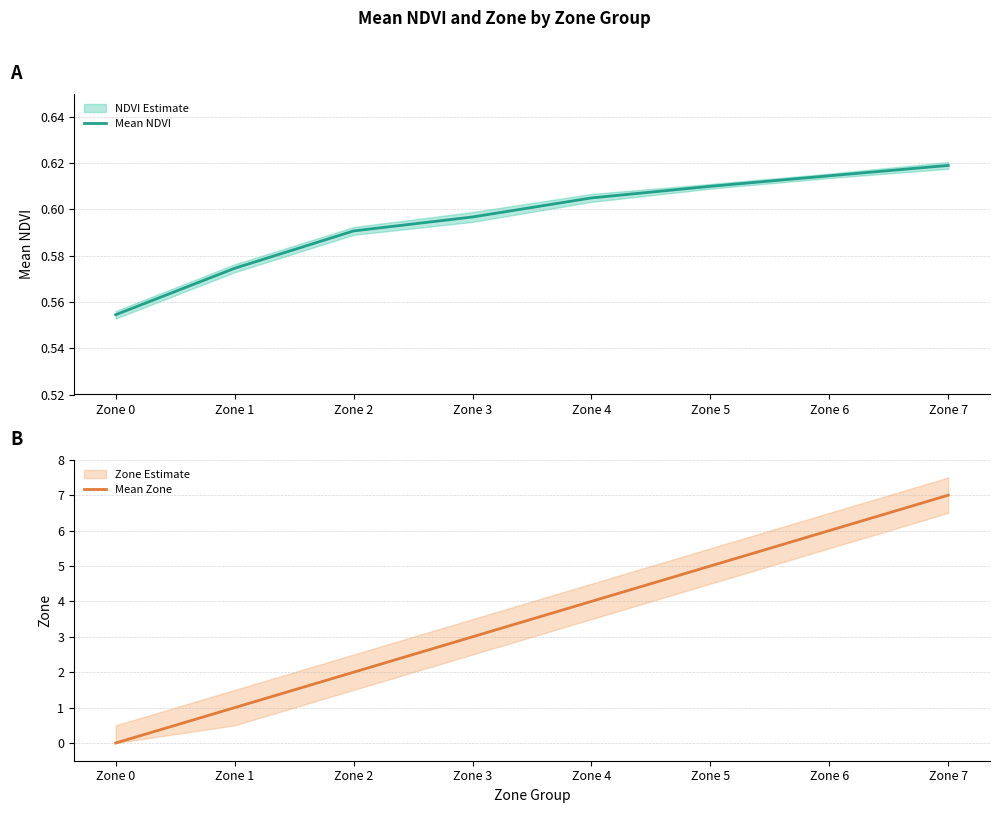

What is the sum of the Mean Zone values at Zone 4 and Zone 5?

9